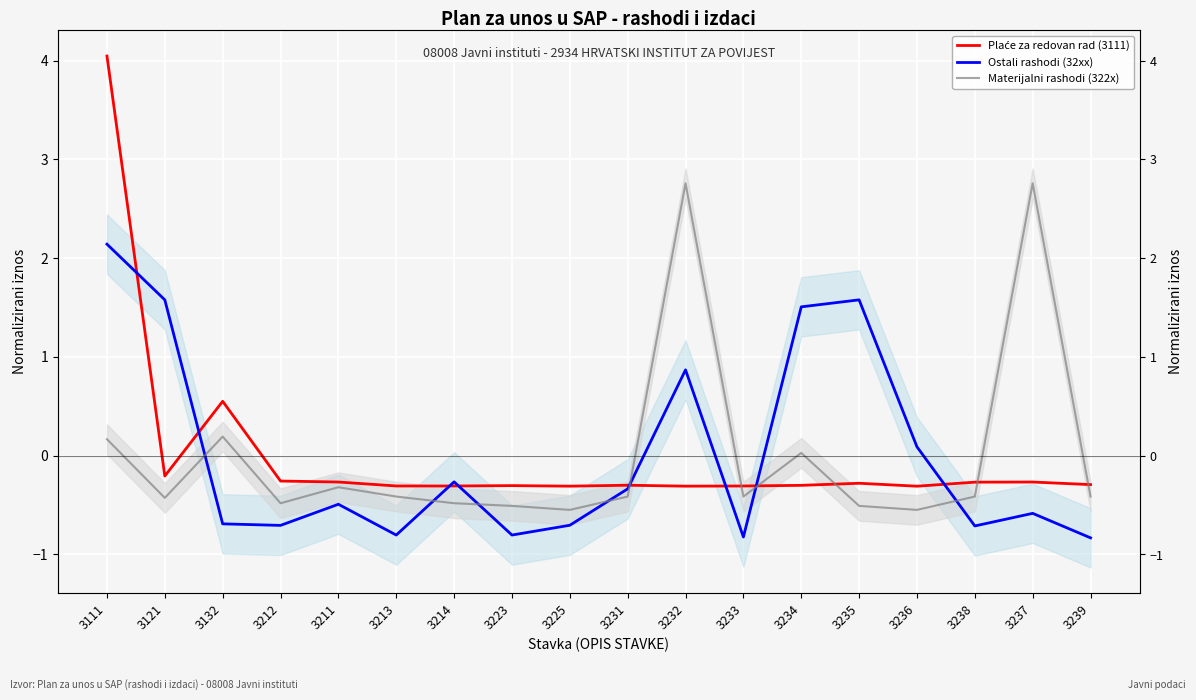

What is the spread (max minus min) of values at 3239?

0.5